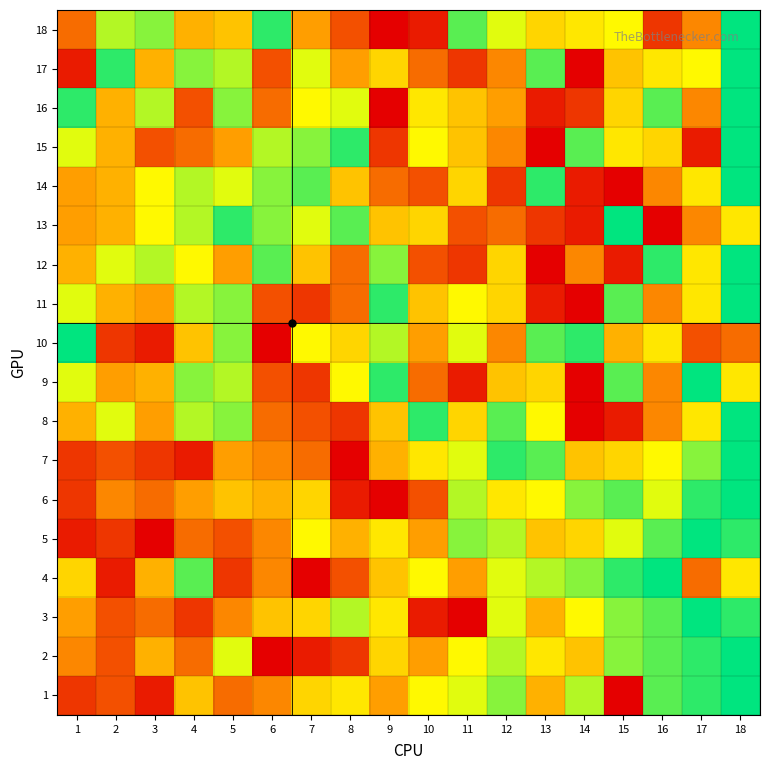

Which series has the largest range (max minus min)?

12